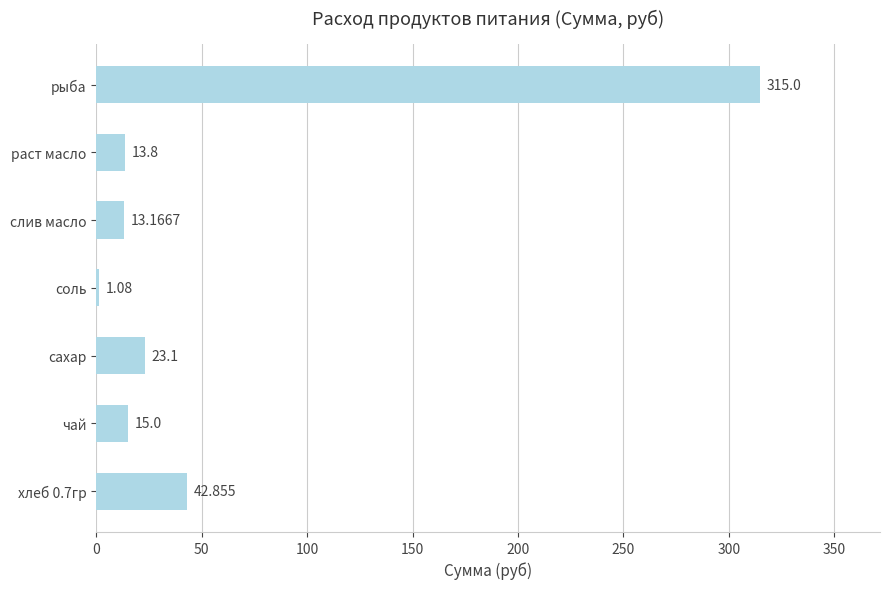

Which has a higher value, раст масло or рыба?

рыба